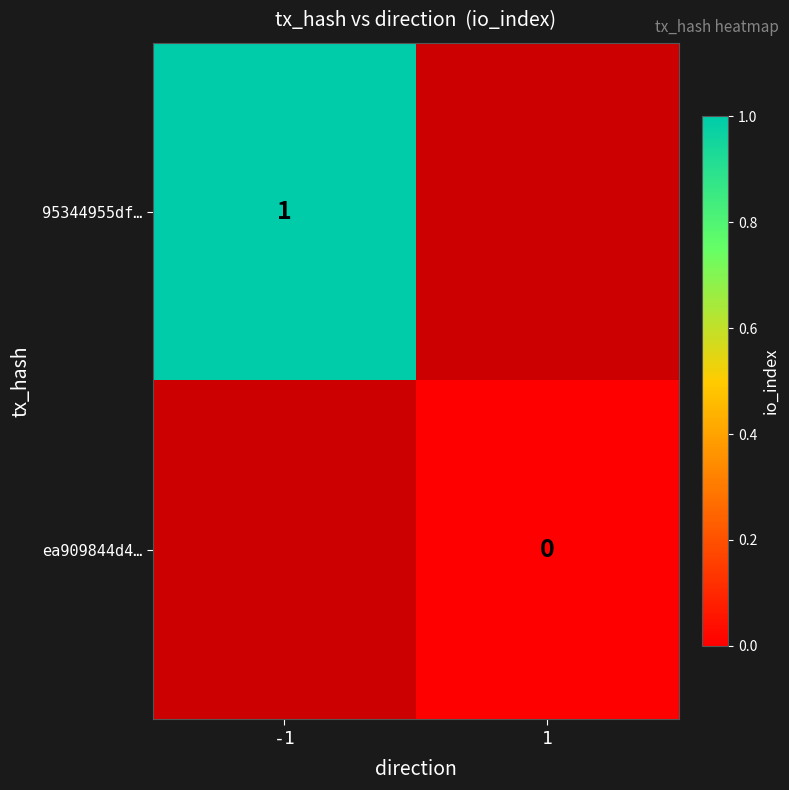

Is the value of 95344955df… at -1 greater than the value of ea909844d4… at 1?

Yes